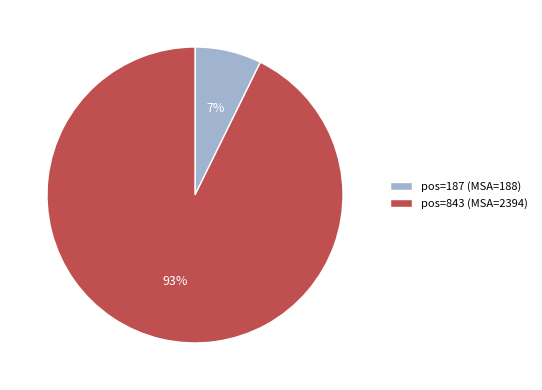

Rank the categories by value from highest to lowest.

pos=843 (MSA=2394), pos=187 (MSA=188)